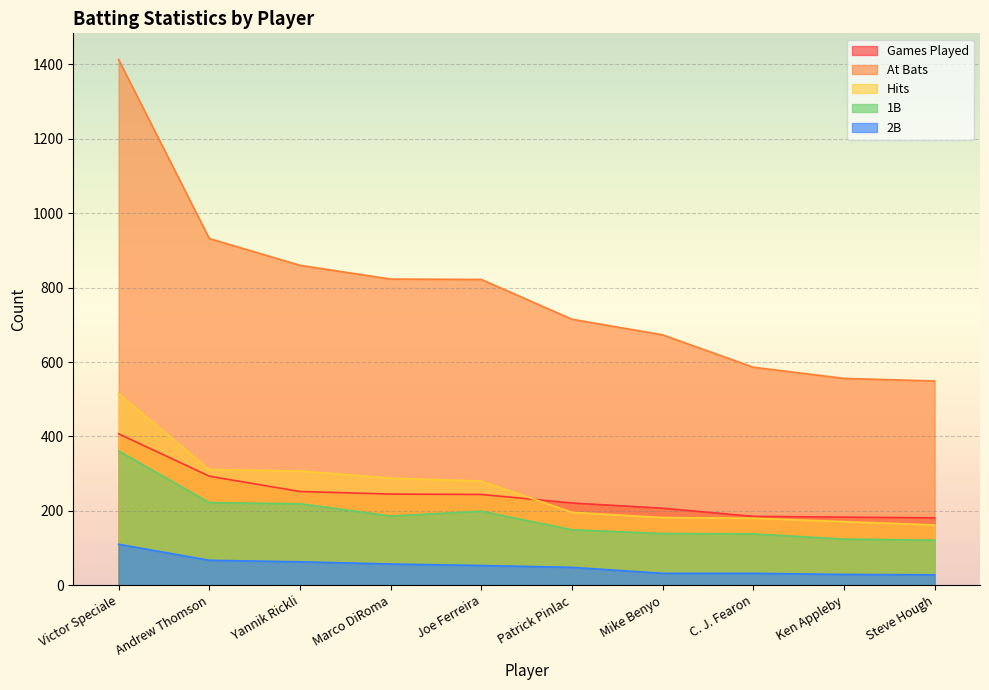

List the series in order of their peak value, highest first.

At Bats, Hits, Games Played, 1B, 2B